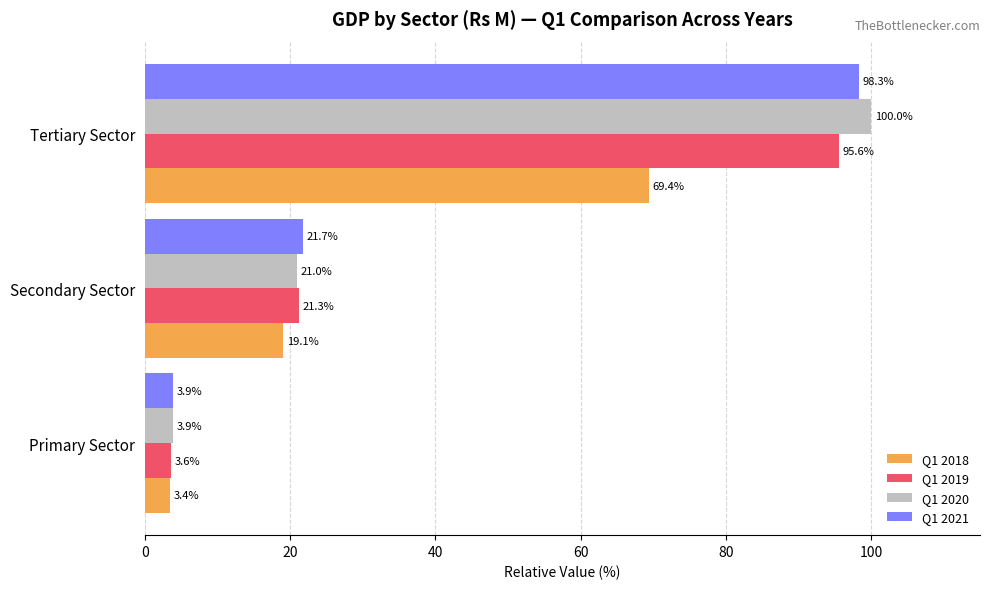

Which series has the largest total across all categories?

Q1 2020